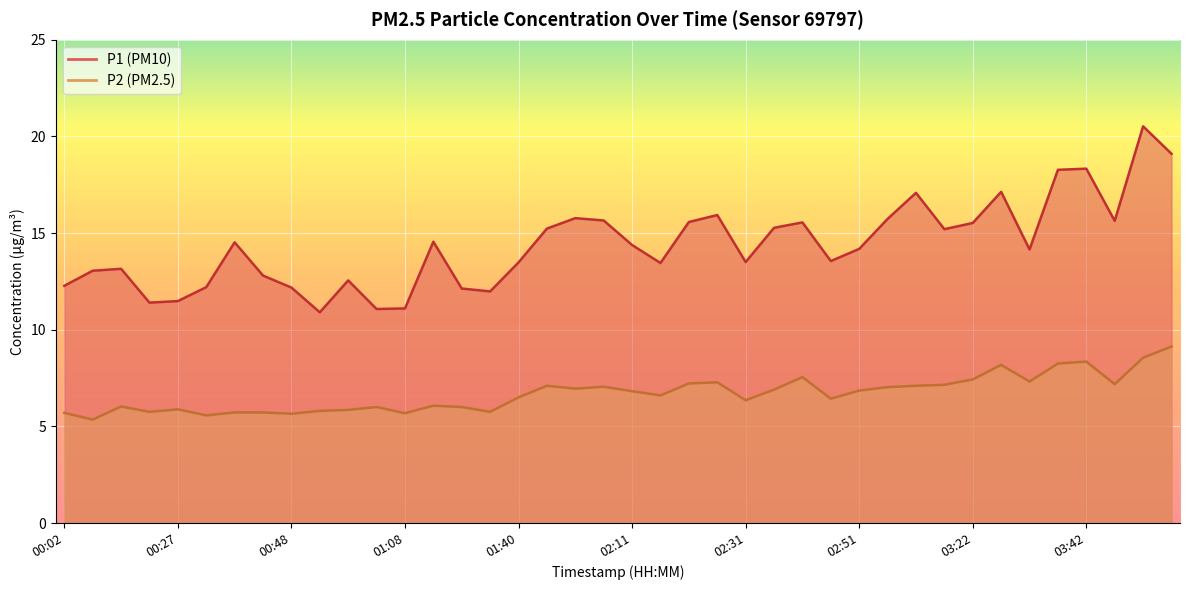

Which has a higher value, 00:02 or 00:32?

00:02